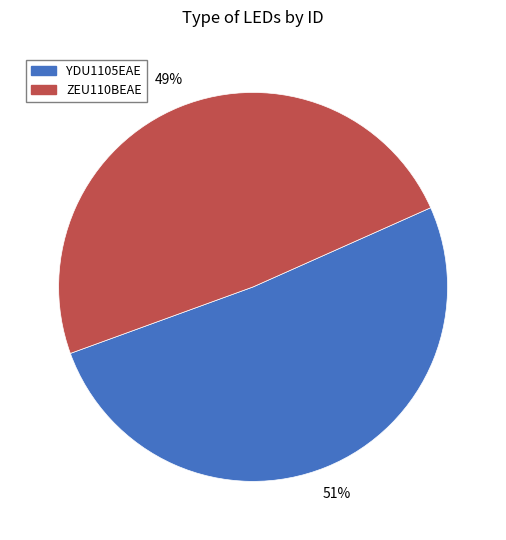

What is the largest slice in the pie chart?

YDU1105EAE